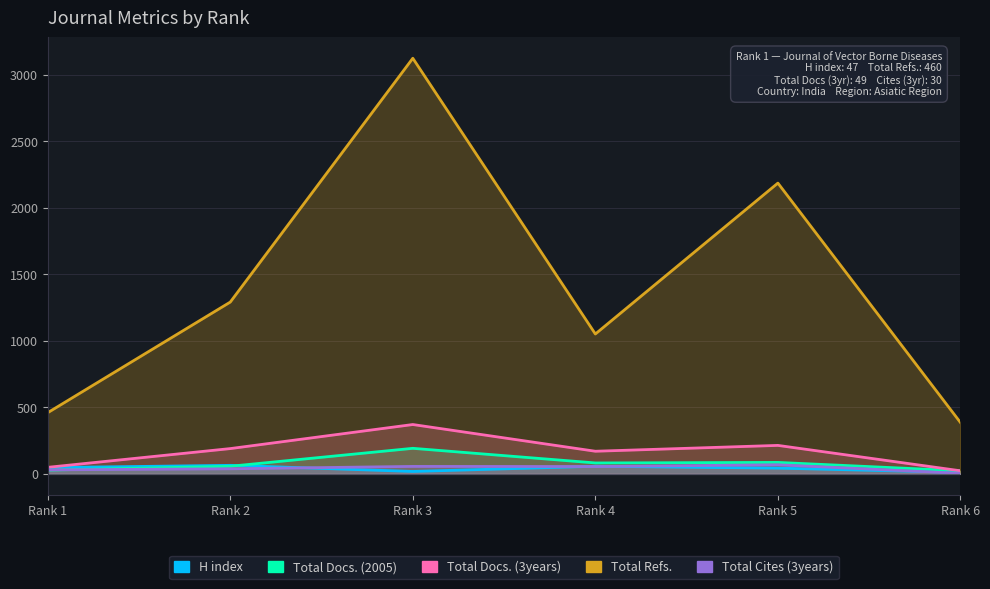

At which label does Total Docs. (3years) reach its peak?

Rank 3